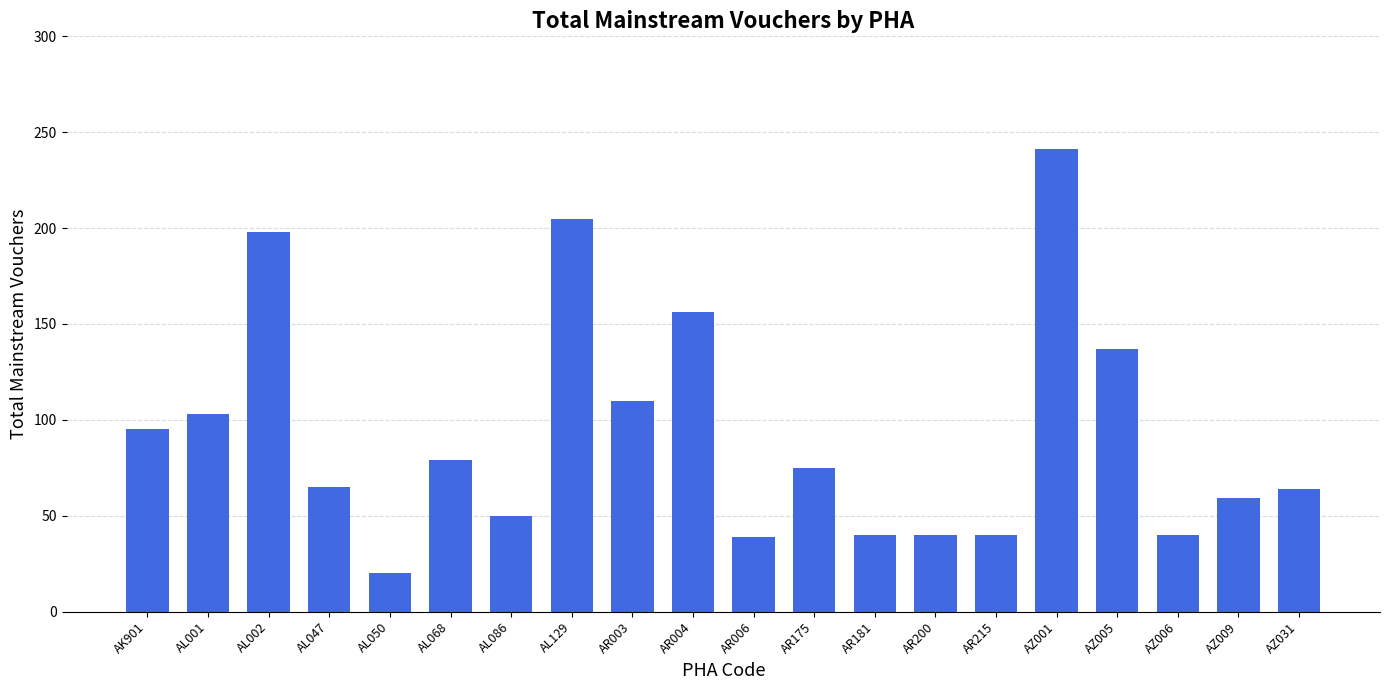

True or false: the data shows 50 at AL086.

True